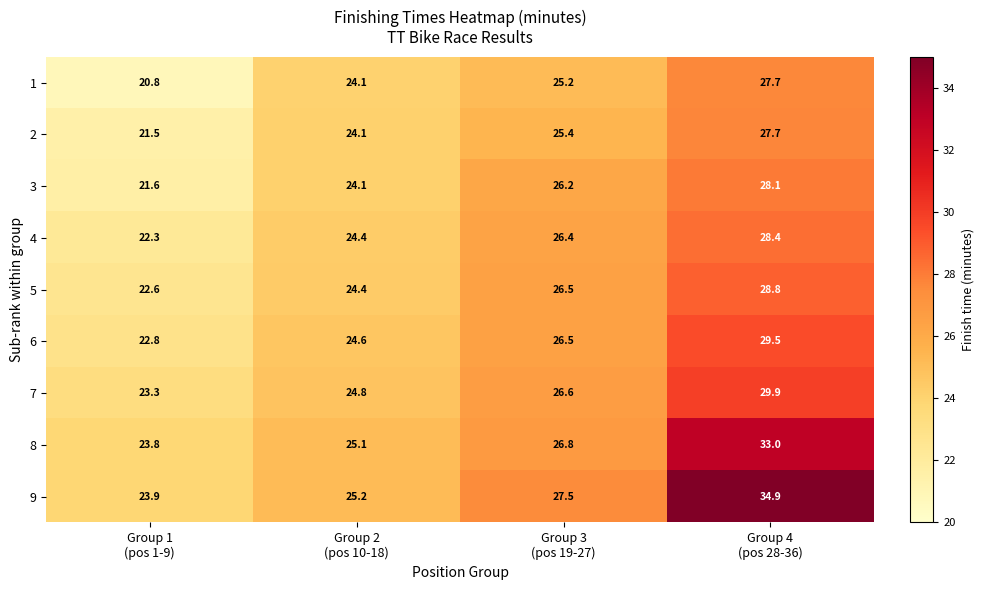

What is the difference between the maximum and minimum values in the 8 series?

9.2